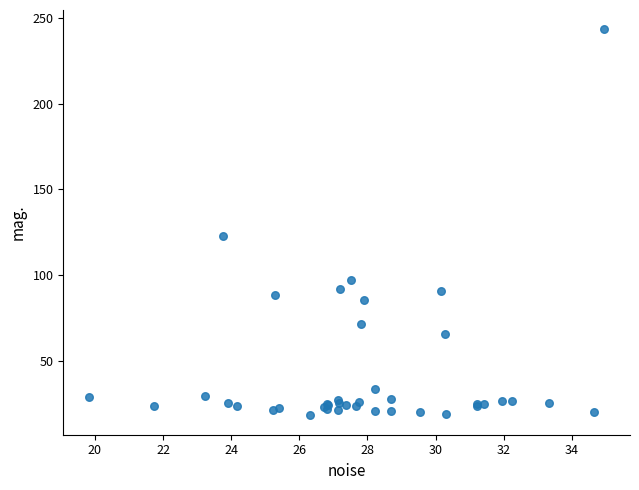

What Y value in the scatter plot is closest to 130?

122.6